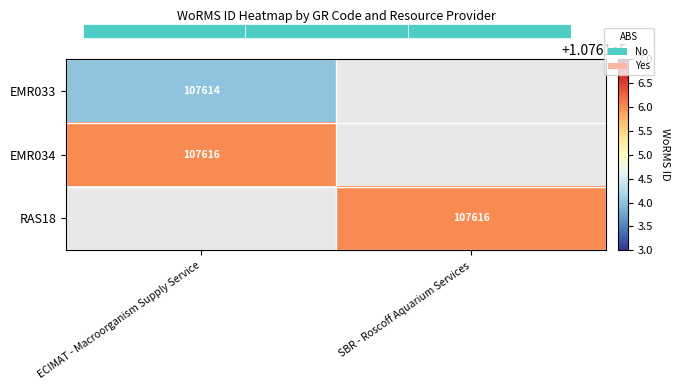

Is it true that RAS18 equals 107616 at SBR - Roscoff Aquarium Services?

True